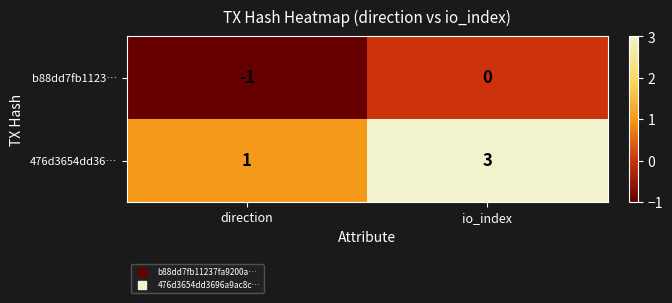

Rank the series by their average value, from highest to lowest.

476d3654dd36…, b88dd7fb1123…